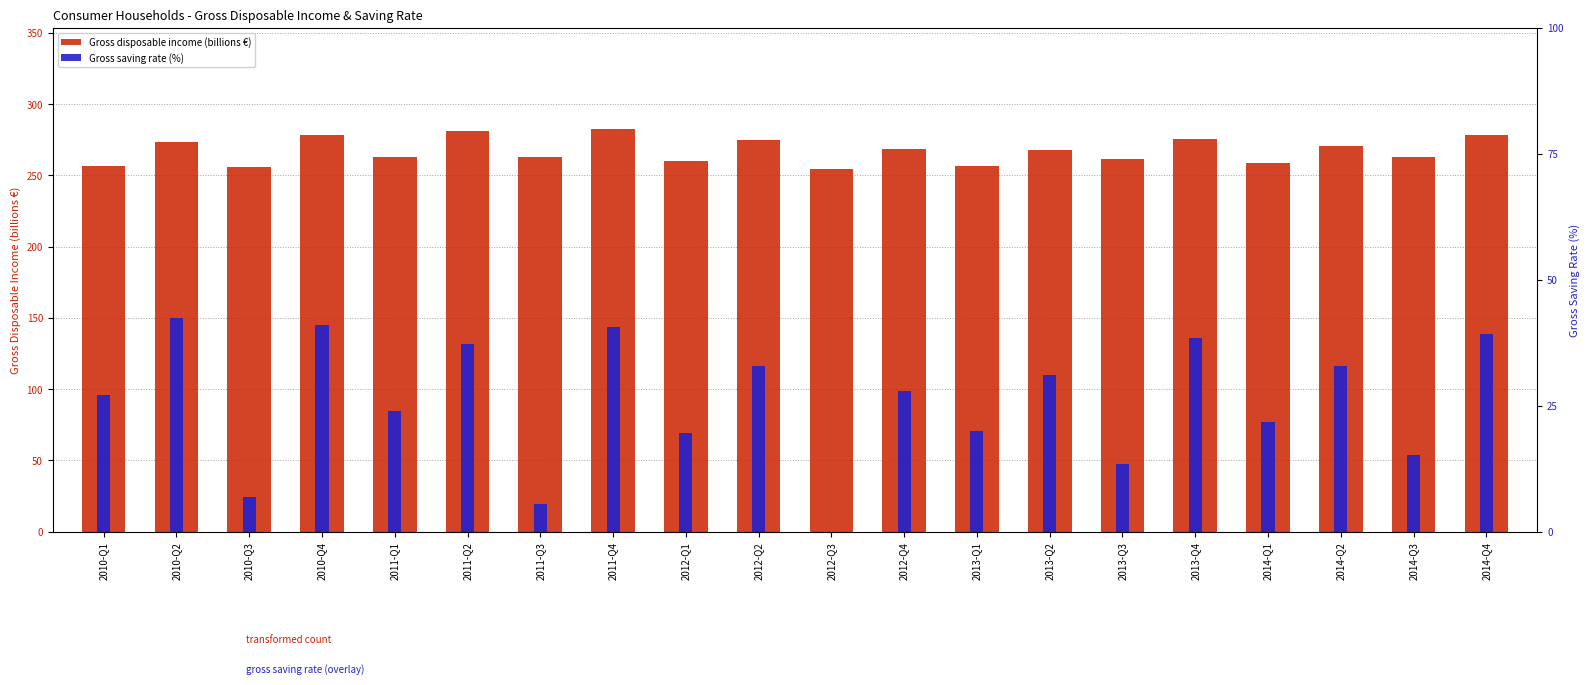

At which label does Gross saving rate (%) first exceed 27?

2010-Q1